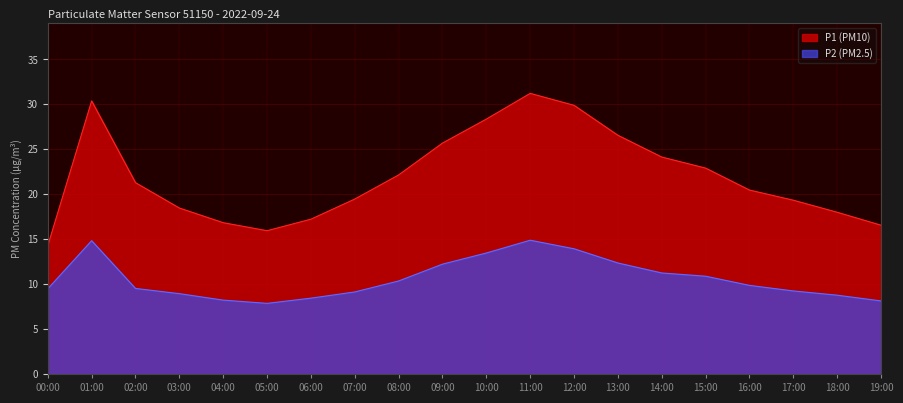

True or false: P1 and P2 cross at least once.

False